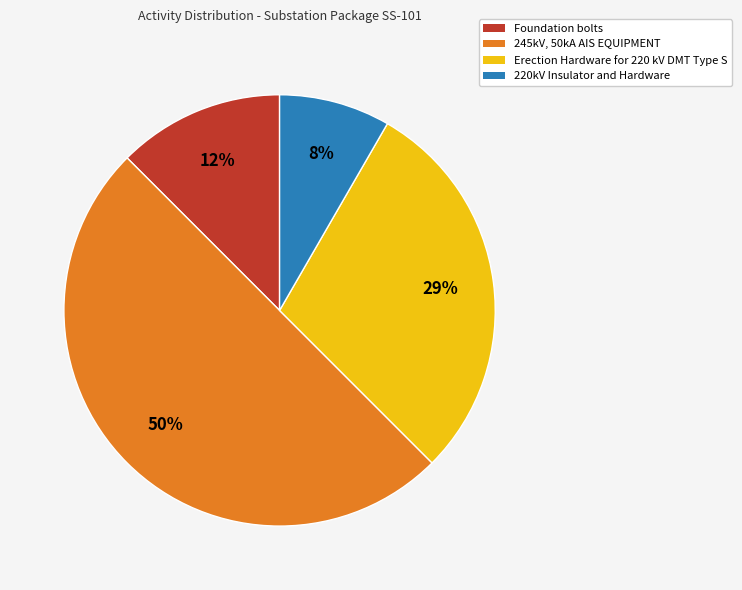

What is the smallest slice in the pie chart?

220kV Insulator and Hardware